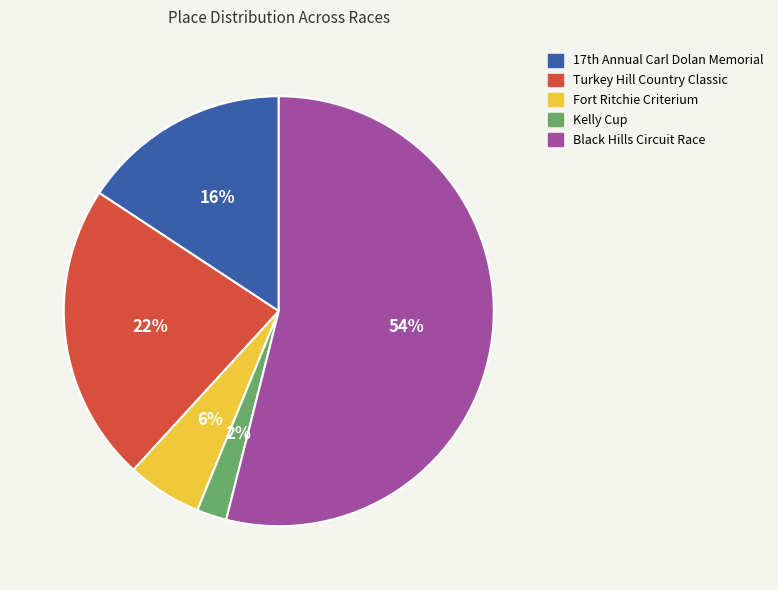

What is the ratio of the value at Turkey Hill Country Classic to the value at Black Hills Circuit Race?

0.4